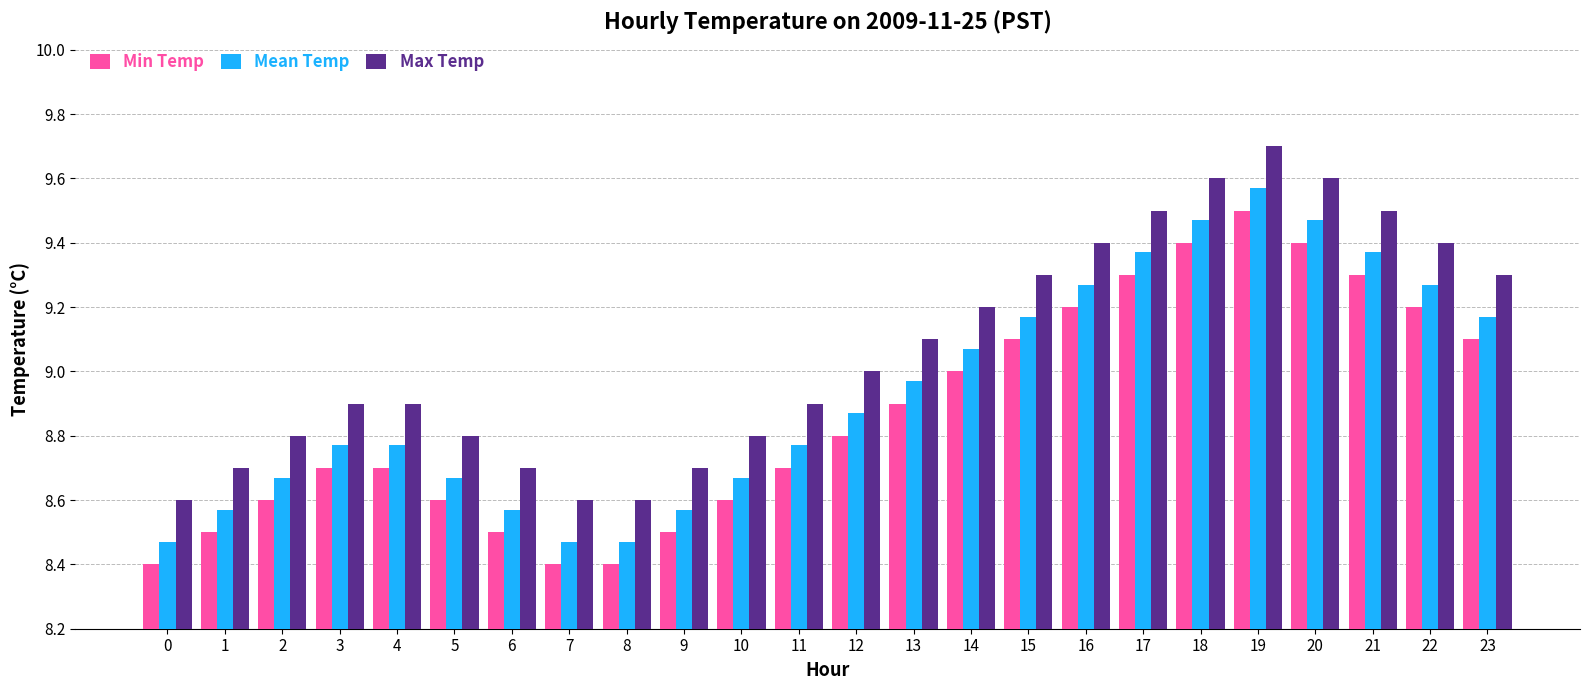

The value of Max Temp at 16 is 9.4. True or false?

True